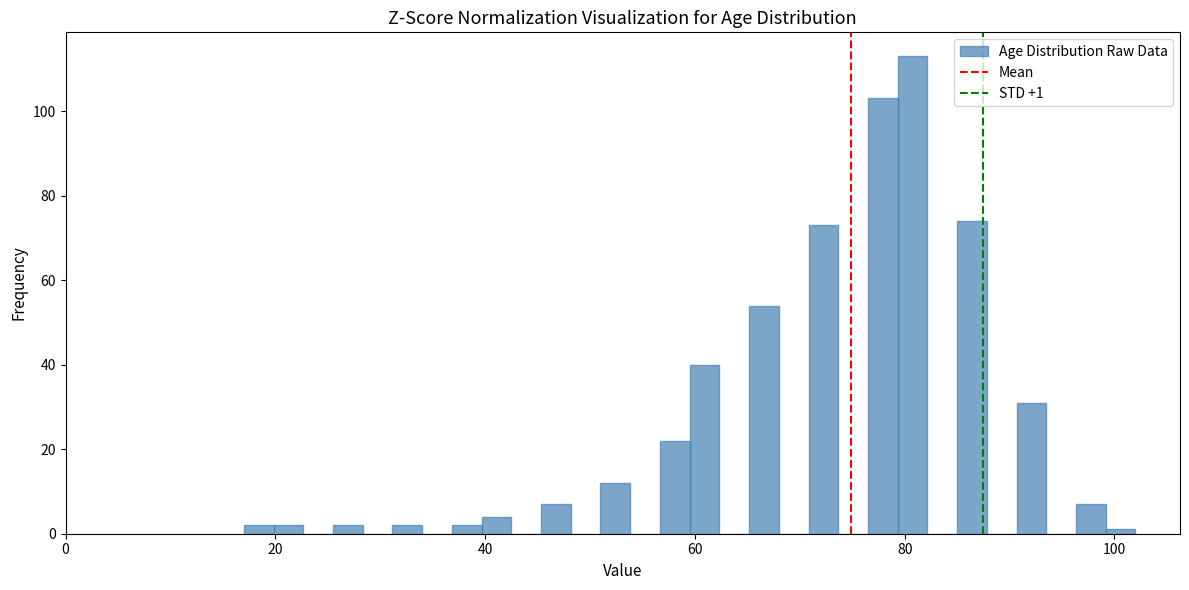

Read against the x-axis, roughly where is the centre of the tallest bar?

80